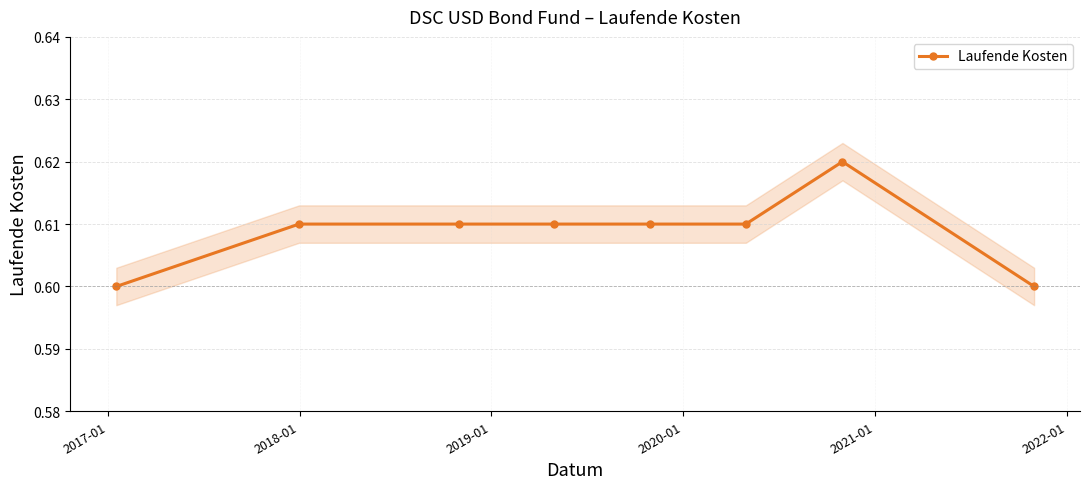

True or false: the data shows 0.8 at 2020-01.

False